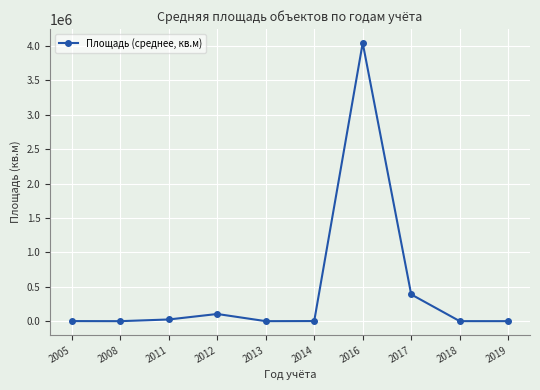

What is the greatest value displayed?

4042757.0